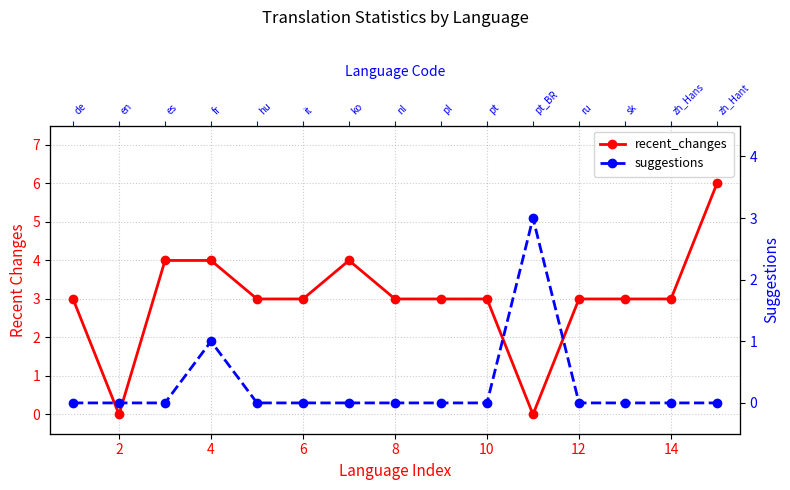

True or false: suggestions has more than 1 interior local peaks.

True